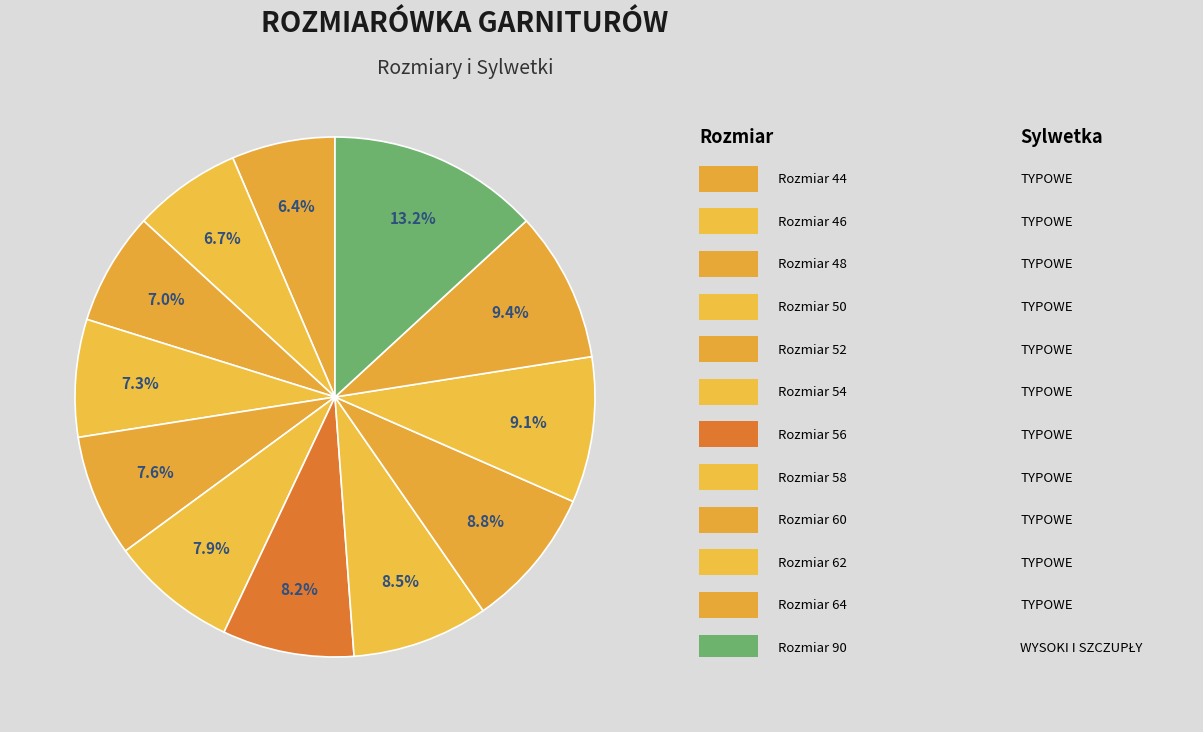

Which category has the smallest portion of the pie?

44 (164-170)